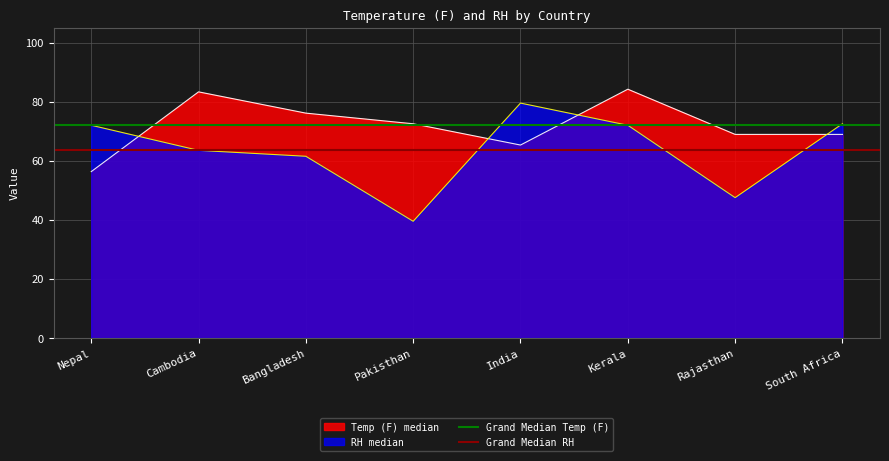

Which category has the lowest value in the Temp (F) median series?

Nepal